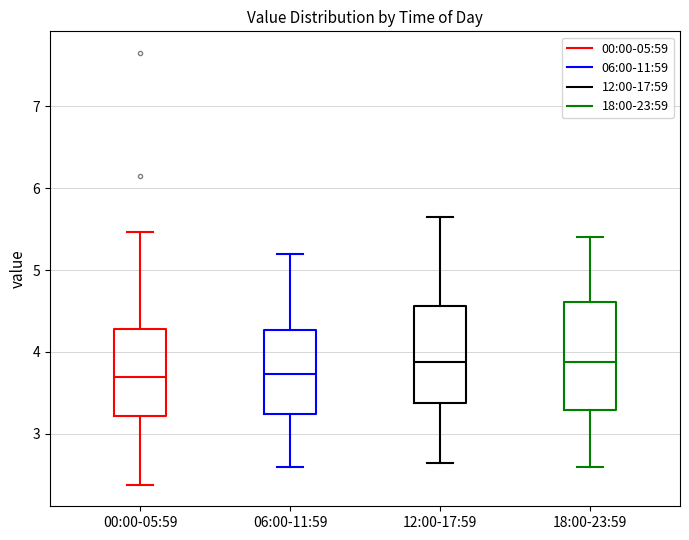

Where does the median line of the box for 18:00-23:59 sit on the y-axis? The values are not printed on the chart, so give them approximately, as read against the axis.

3.9